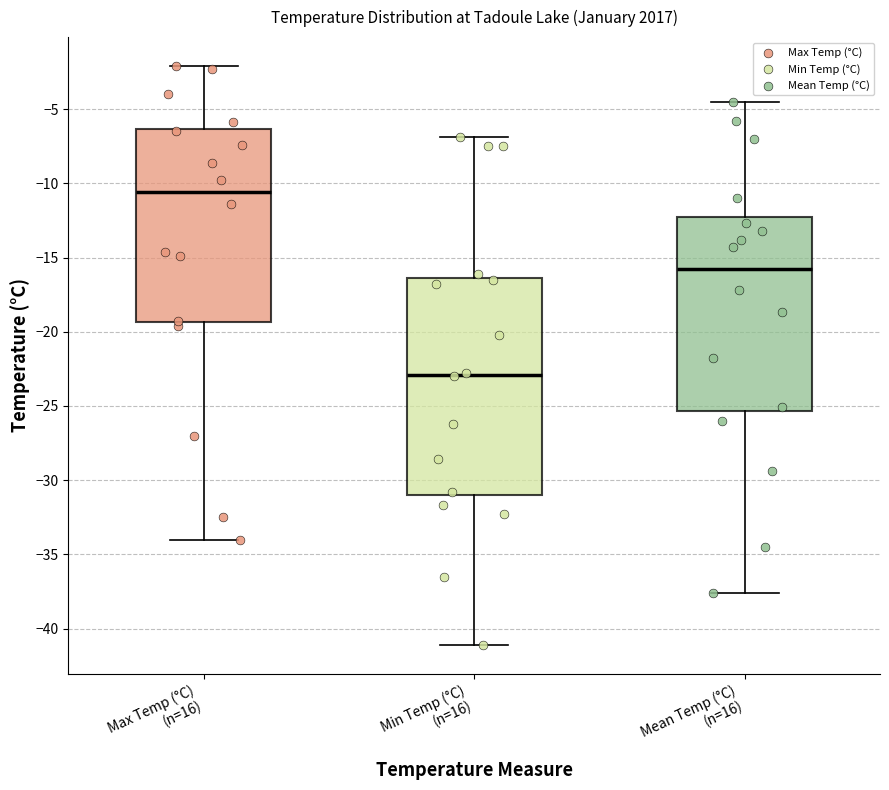

Comparing the boxes themselves (not the whiskers), which one is the tallest?

Min Temp (°C) (n=16)